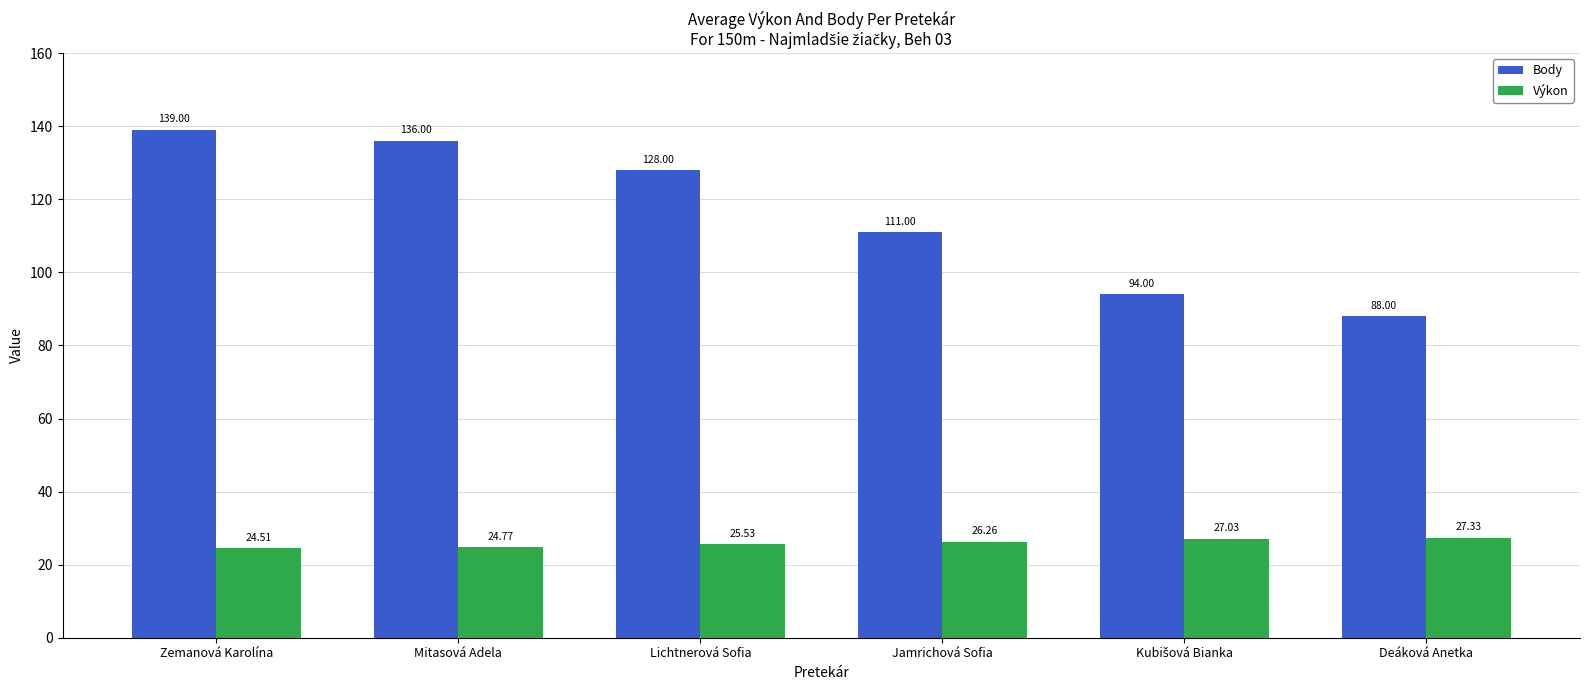

What is the difference between the second highest and minimum values in the Výkon series?

2.5